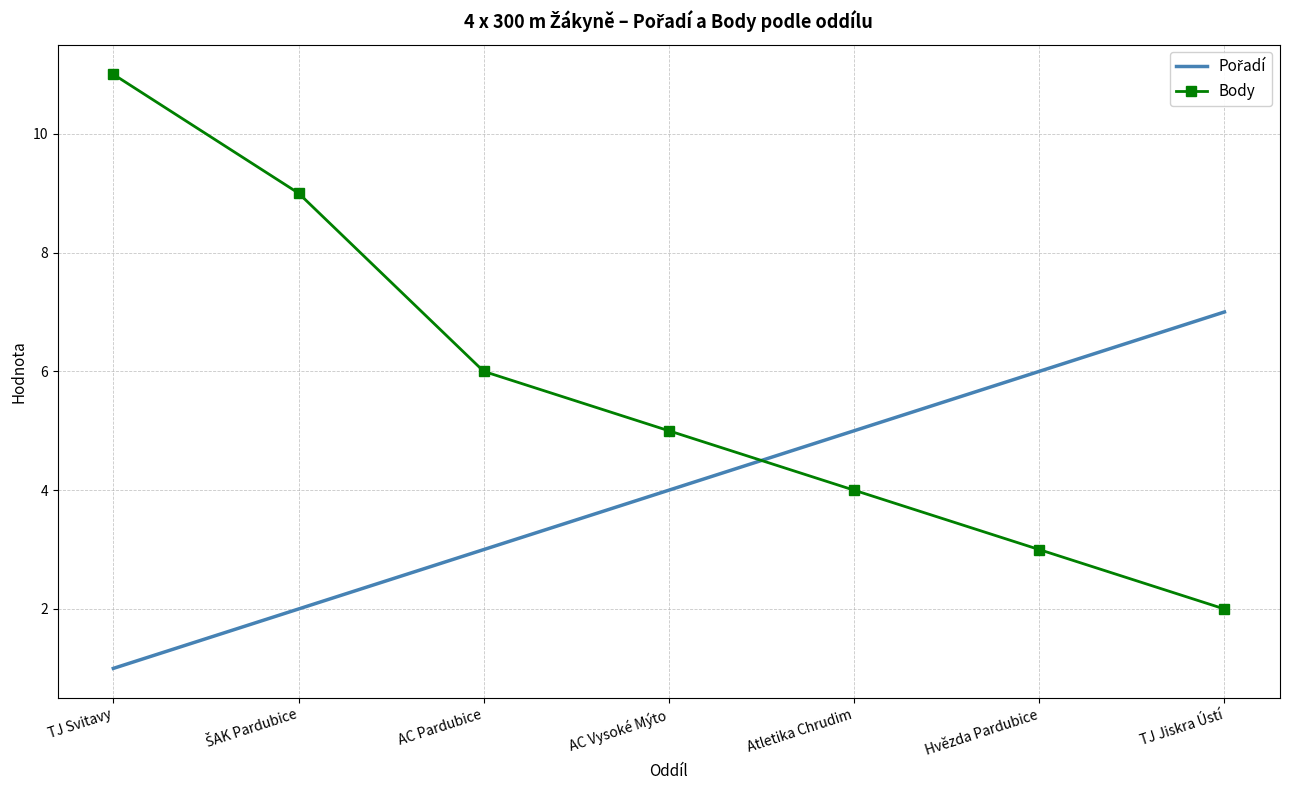

What is the total value across all series at AC Pardubice?

9